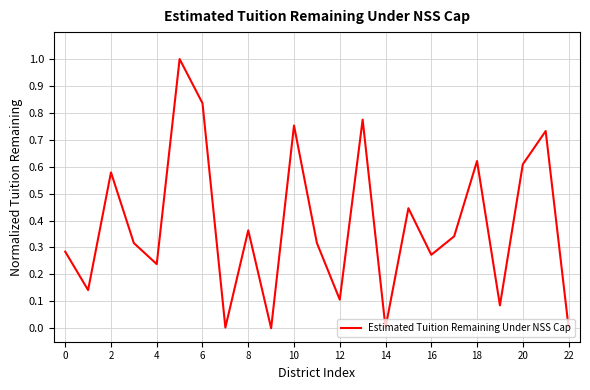

What is the greatest value displayed?

1.0